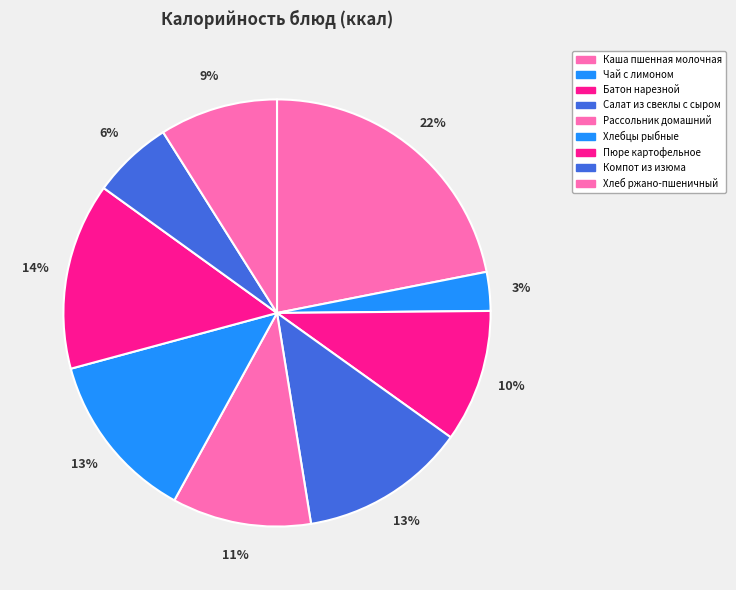

Between Рассольник домашний and Хлебцы рыбные, which is larger?

Хлебцы рыбные